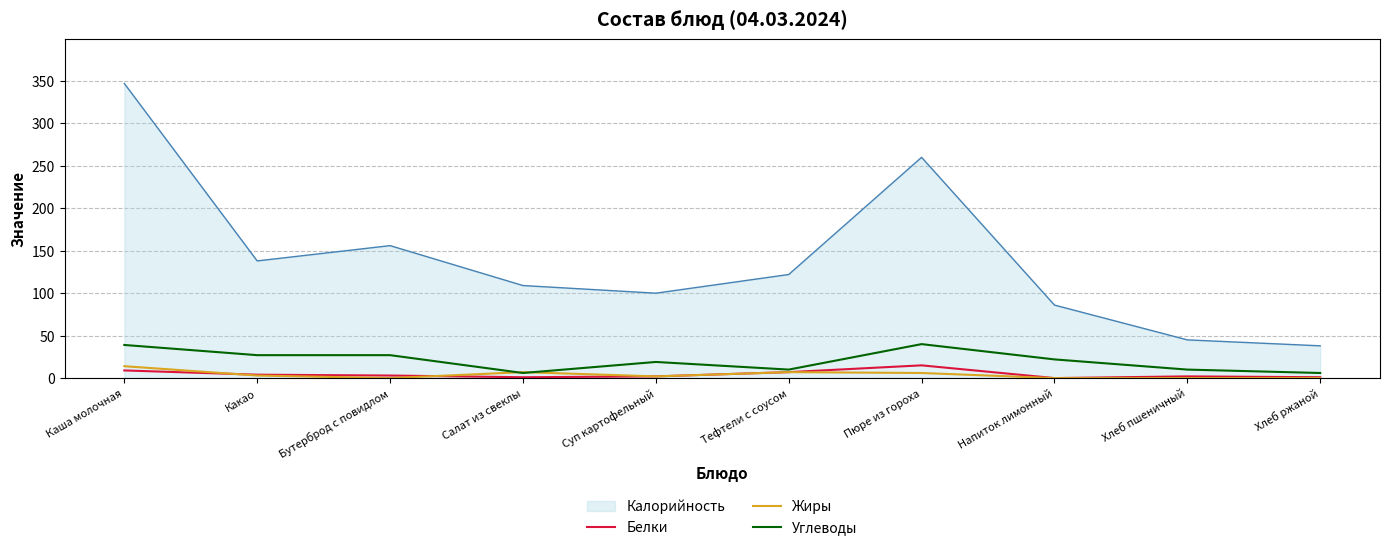

What is the total value across all series at Хлеб ржаной?

45